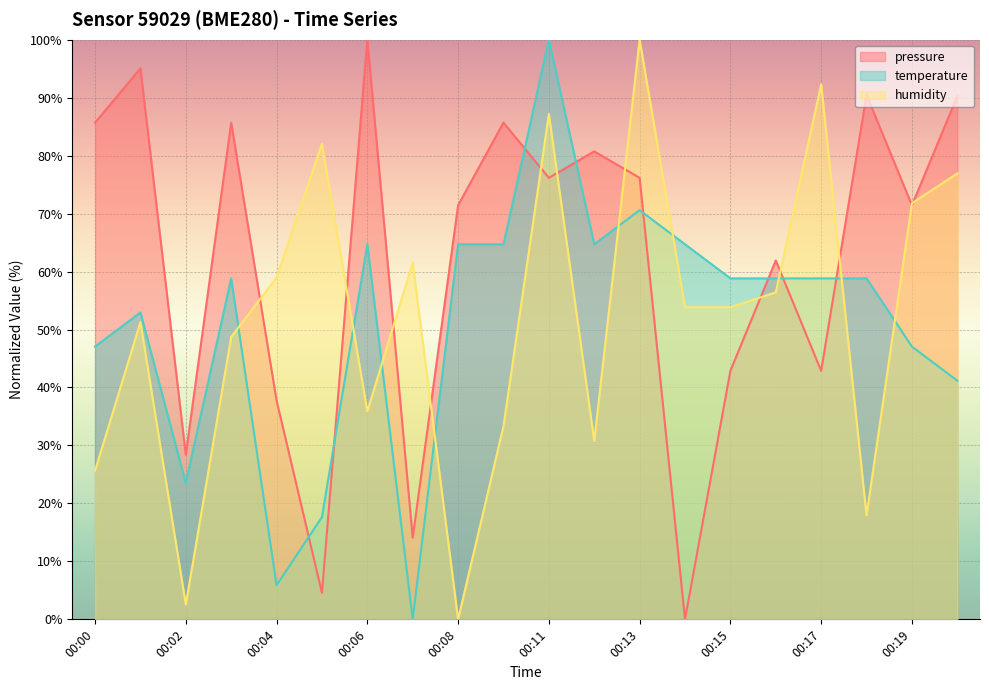

How many intersections are there between pressure and humidity?

12